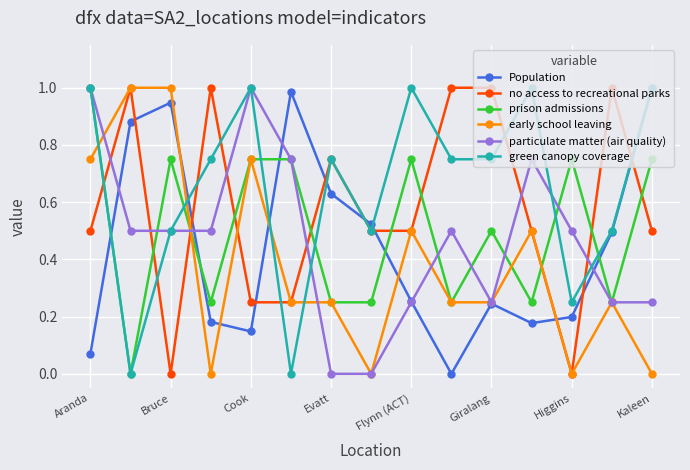

Which series has the largest total across all categories?

green canopy coverage